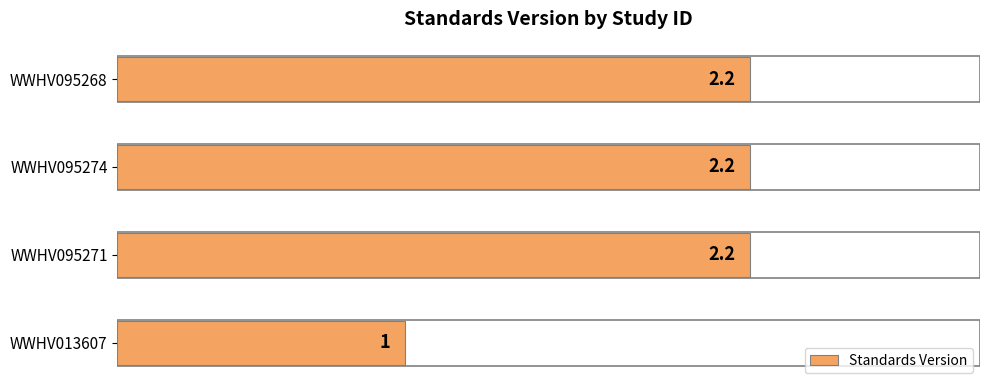

How many values are between 2 and 3?

3